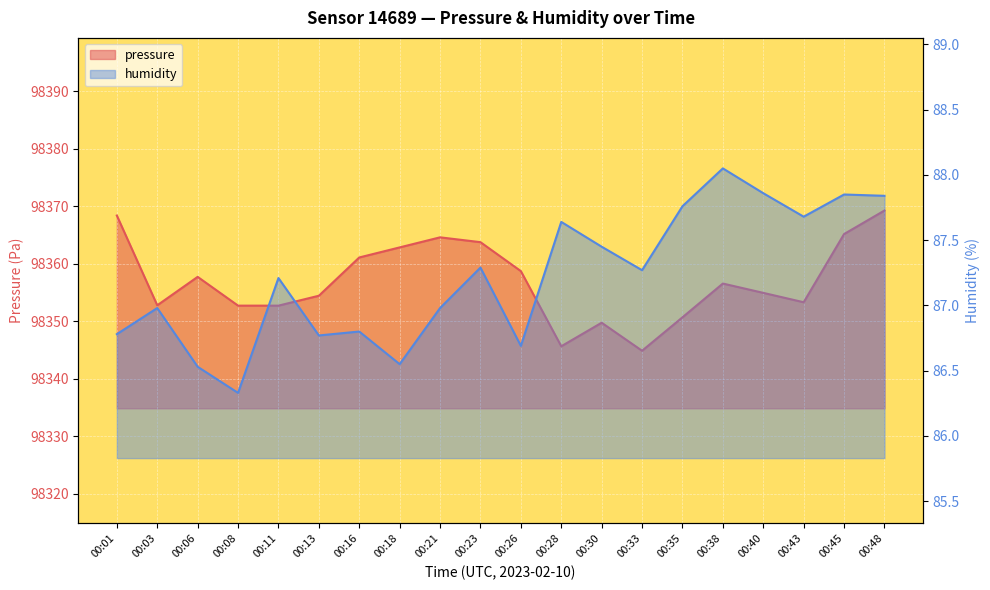

True or false: humidity has a value of 87.8 at 00:45.

True